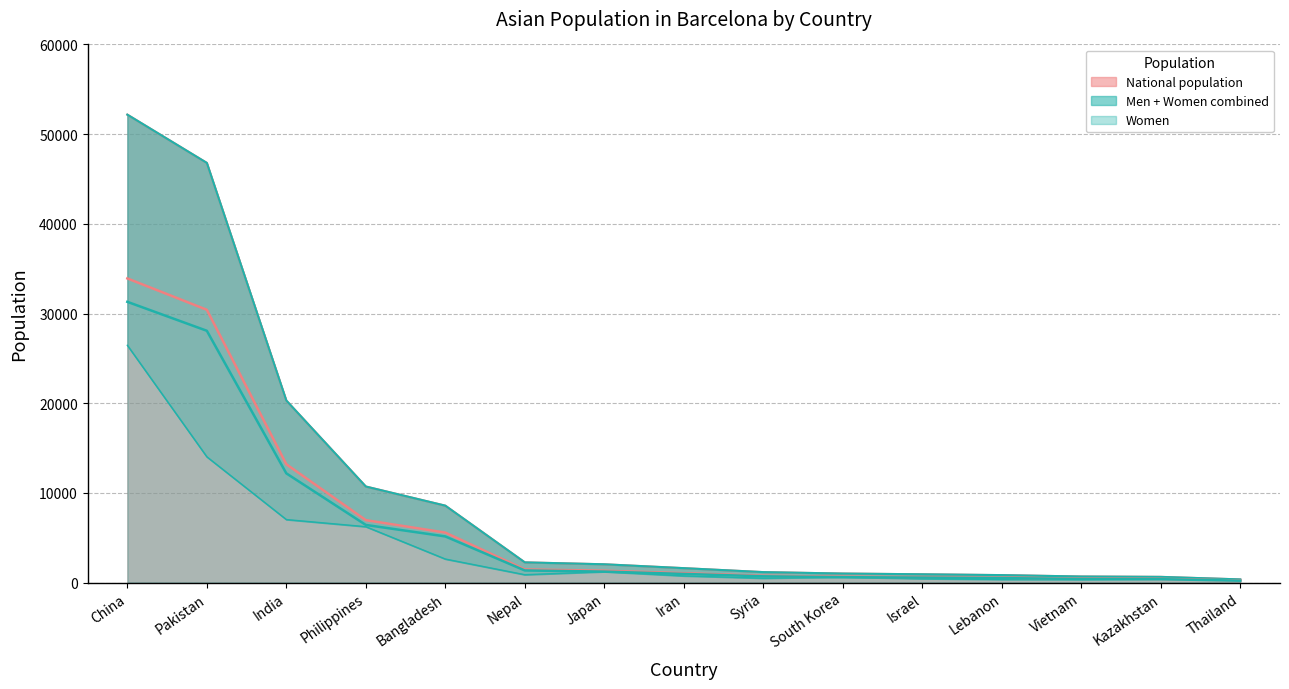

What is the average value of the Women series?

4143.5